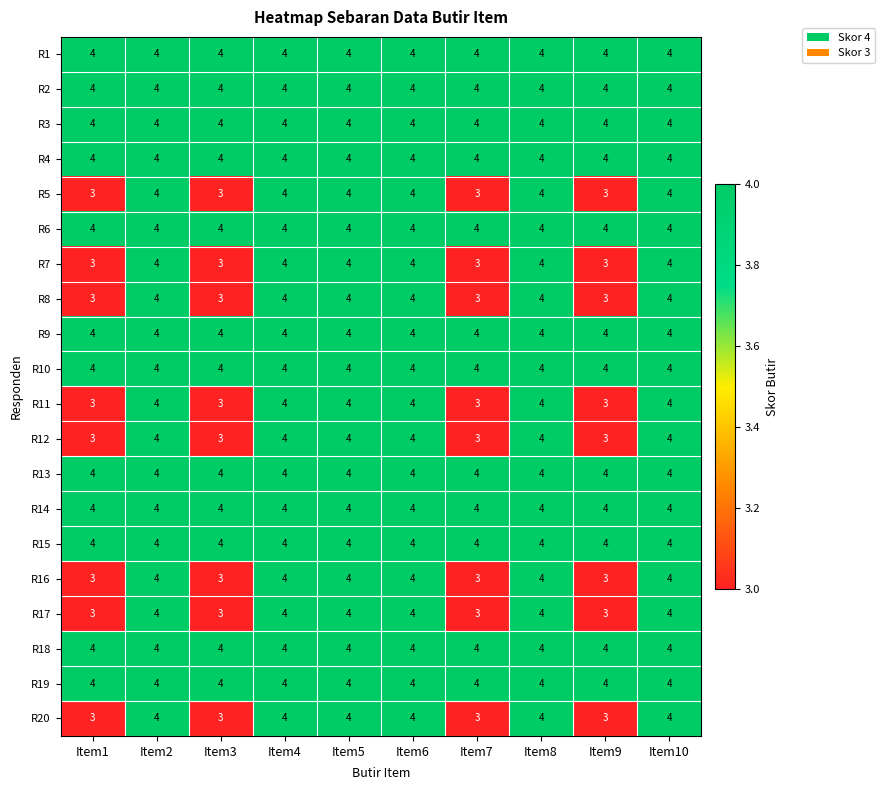

What is the total value across all series at Item3?

72